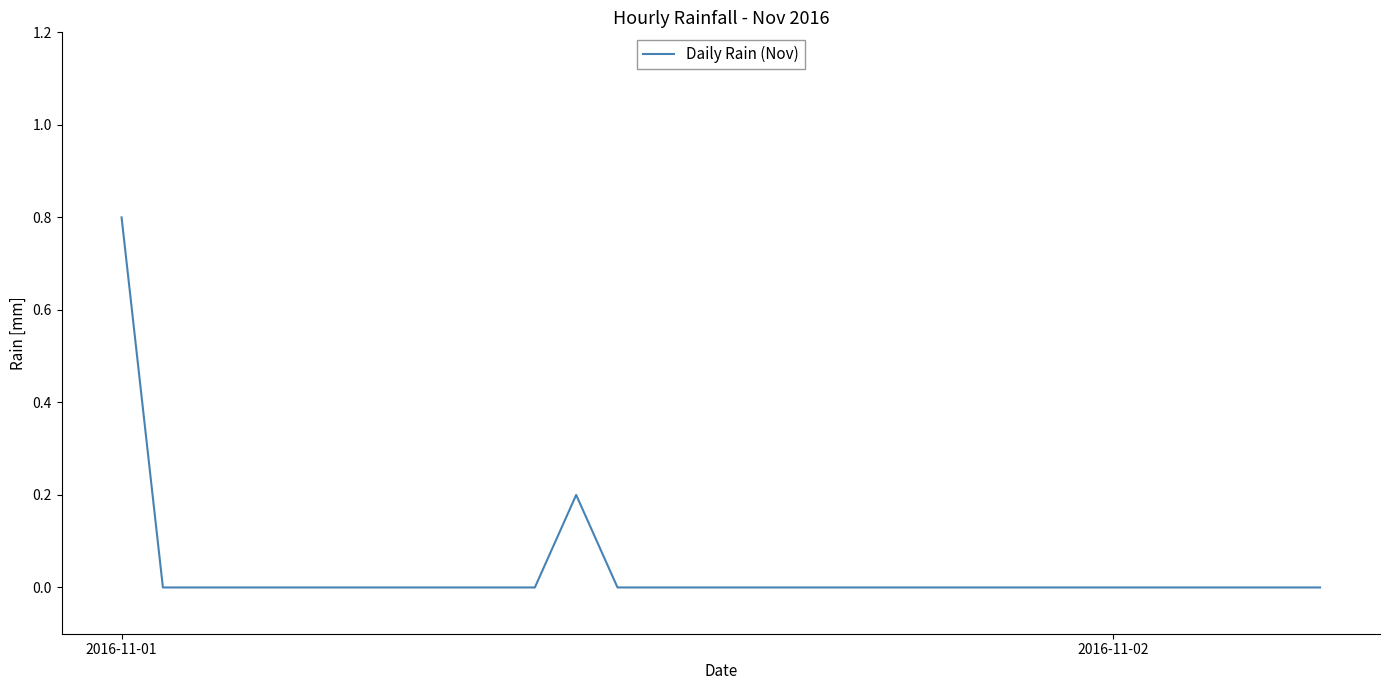

What is the difference between the maximum and minimum values?

0.8